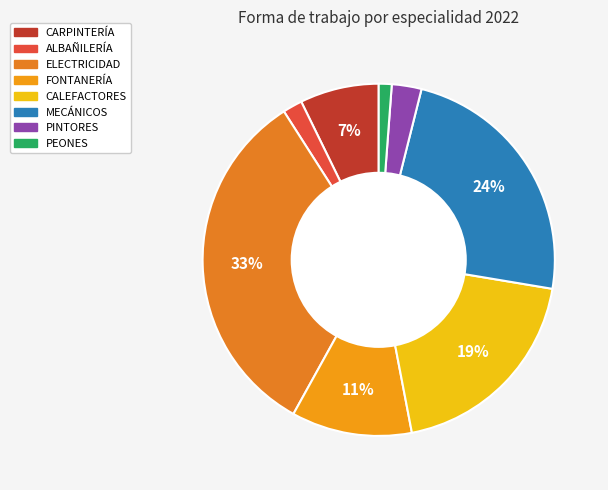

To the nearest percent, what portion does ALBAÑILERÍA represent?

2%